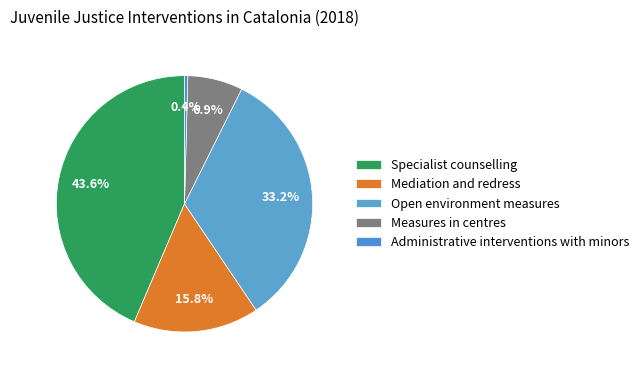

To the nearest percent, what portion does Mediation and redress represent?

16%